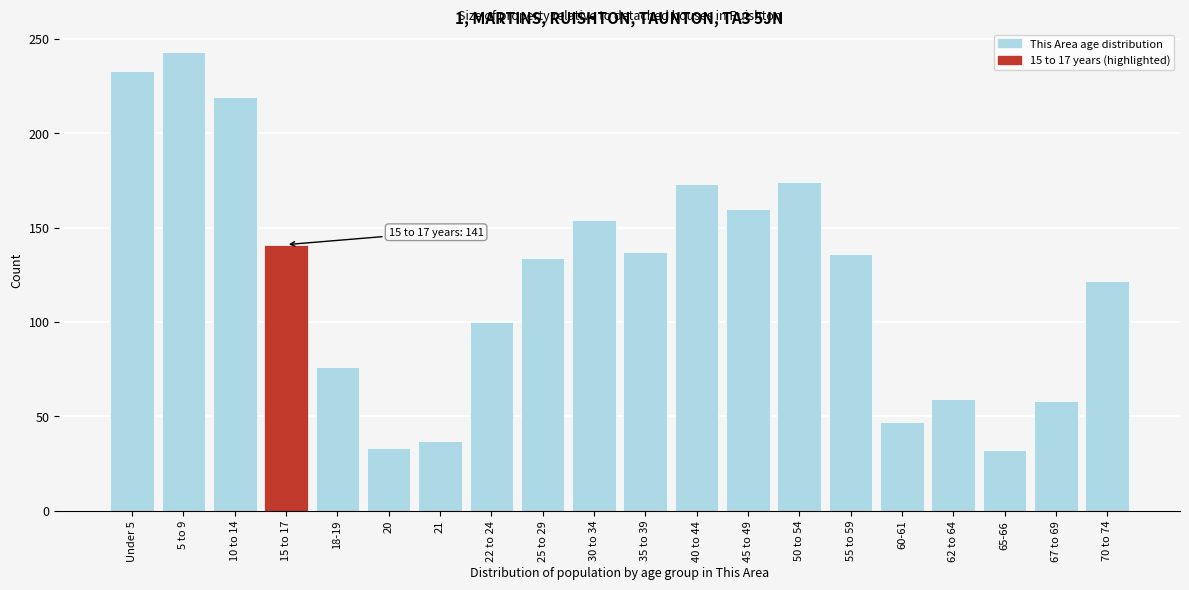

What is the label of the 6th bar from the left?

20